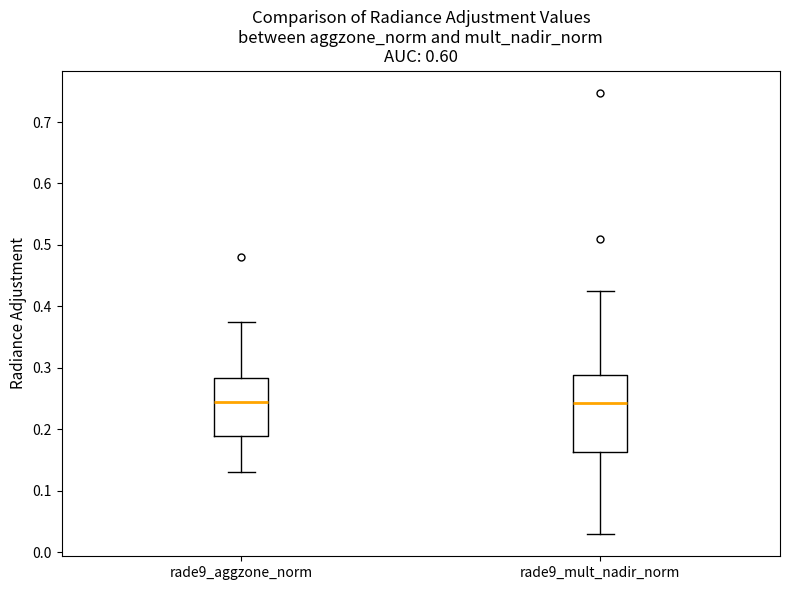

Reading left to right, transcribe this box plot: for each box, give where its median line is, the range the box spans, and where its two whiskers end, as read against the y-axis. The values are not printed on the chart, so give them approximately, as read against the axis.

rade9_aggzone_norm: median 0.24, box 0.19 to 0.28, whiskers 0.13 to 0.38
rade9_mult_nadir_norm: median 0.24, box 0.16 to 0.29, whiskers 0.03 to 0.42